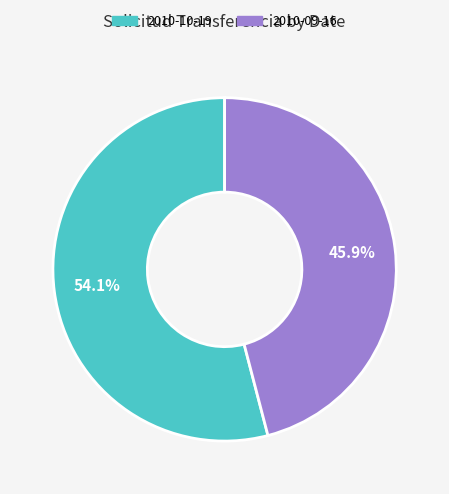

What is the ratio of the value at 2010-09-16 to the value at 2010-10-19?

0.8